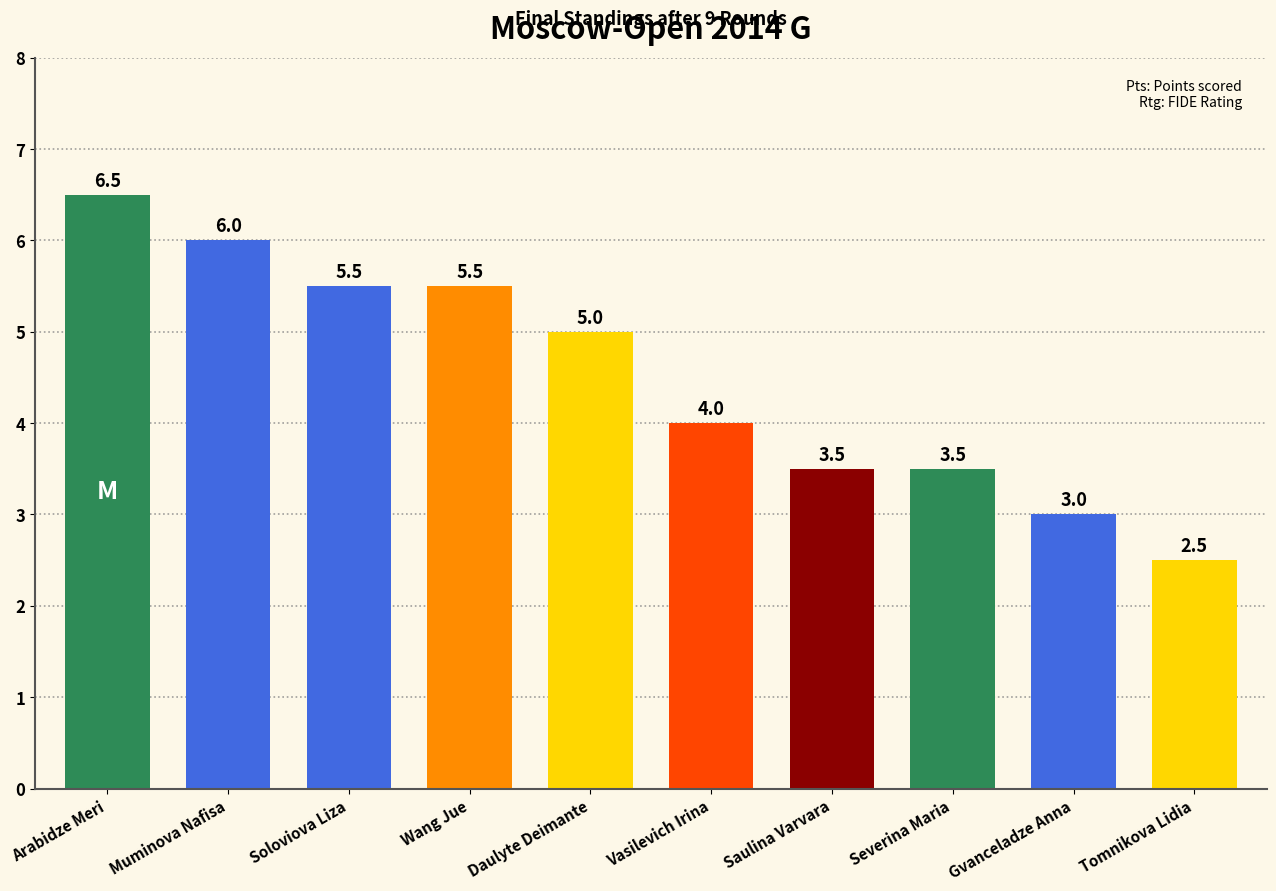

What is the greatest value displayed?

6.5